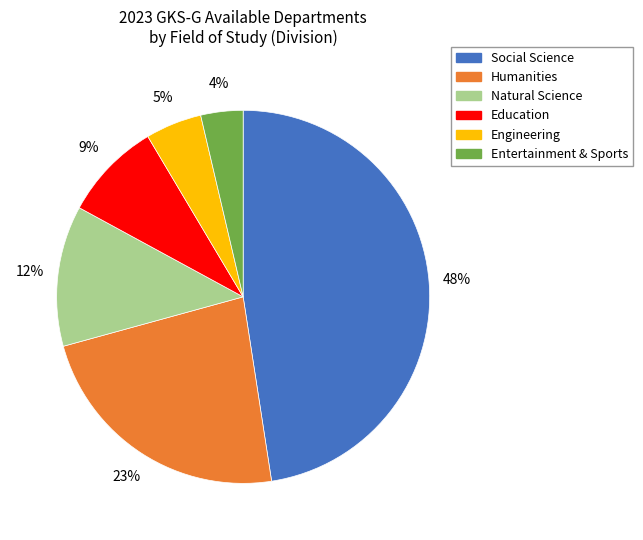

To the nearest percent, what is the combined percentage of Entertainment & Sports and Engineering?

9%